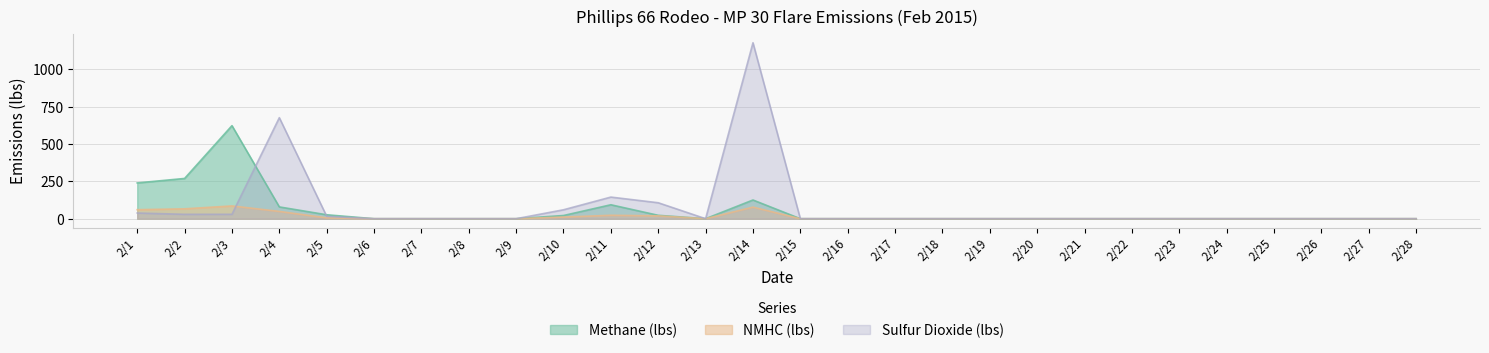

How many lines are shown in the chart?

3